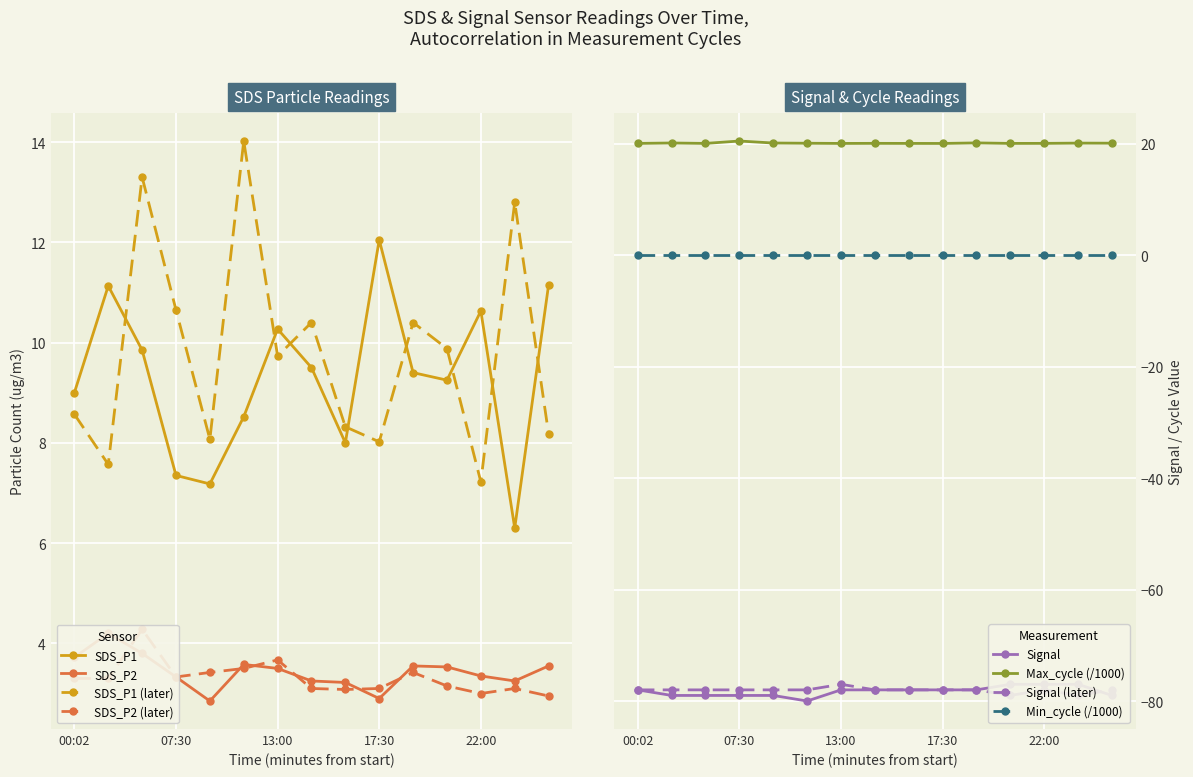

Which series has the largest range (max minus min)?

SDS_P1